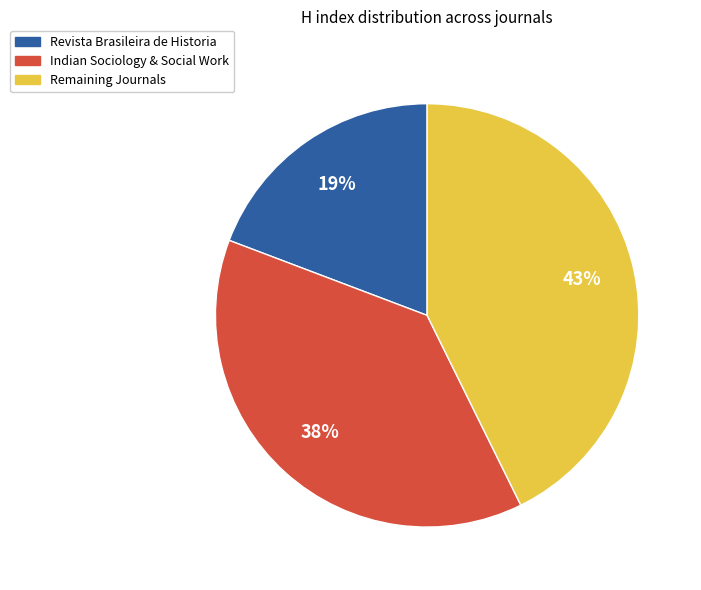

How many slices are in this pie chart?

3